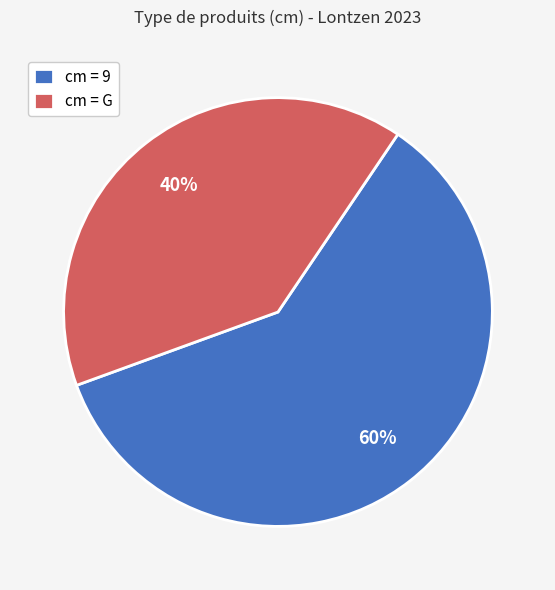

To the nearest percent, what is the difference between the cm = G and cm = 9 slice percentages?

20%